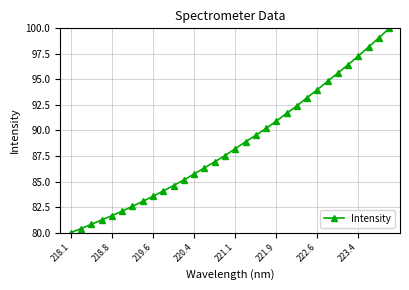

What is the maximum value shown in the chart?

100.0